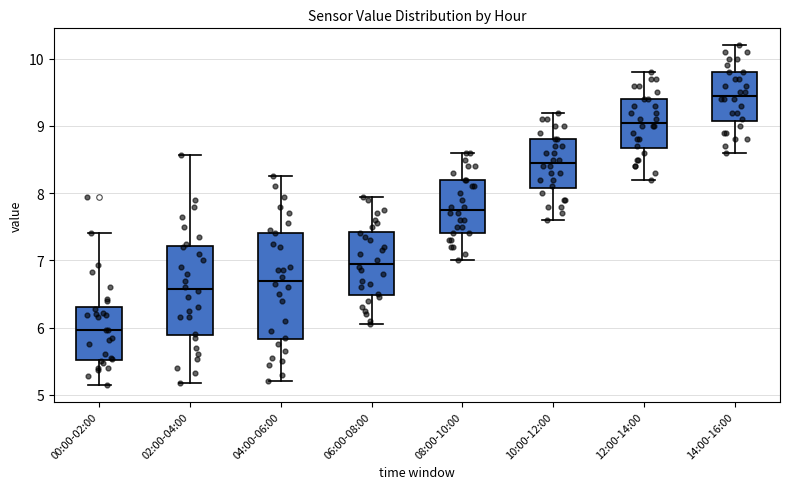

Which box is the tallest, from its lower edge to its upper edge?

04:00-06:00